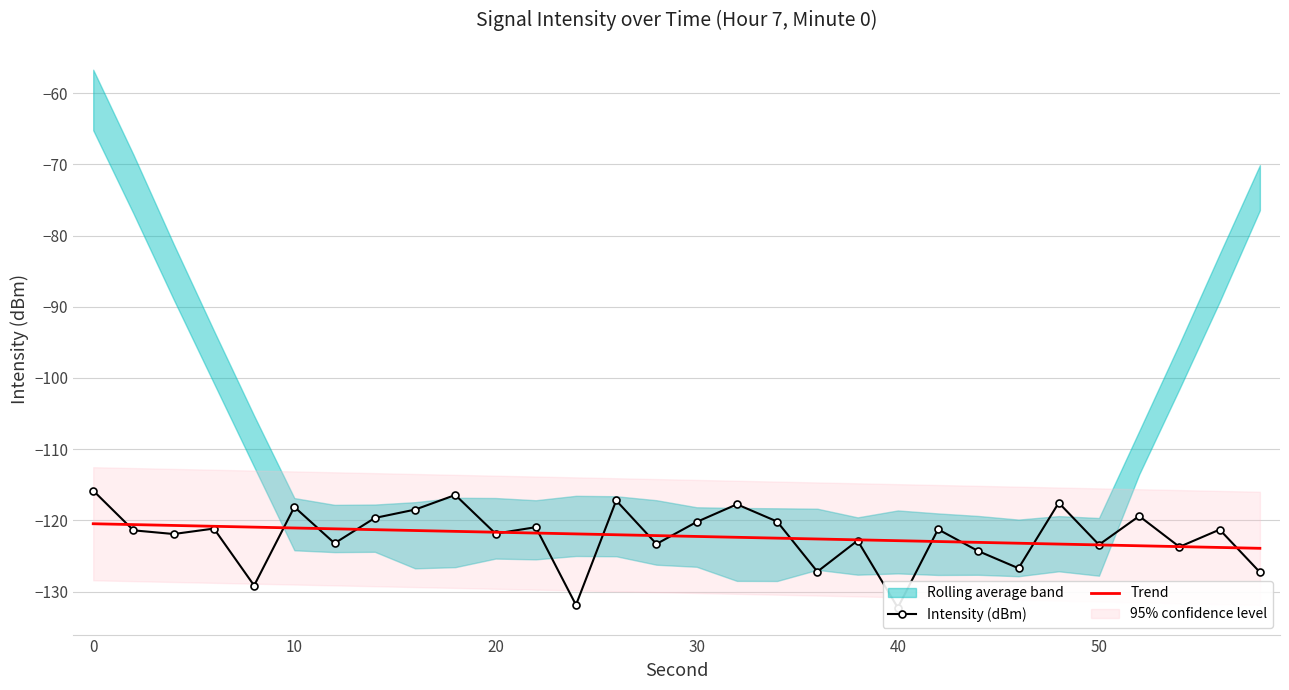

Between 0 and 30, which series saw the biggest shift?

Intensity (dBm)